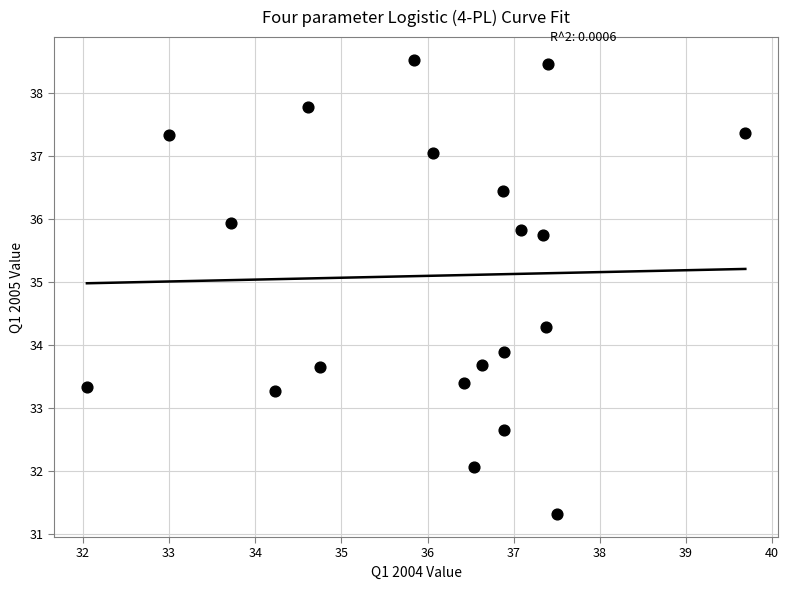

What Y value in the scatter plot is closest to 34?

33.9